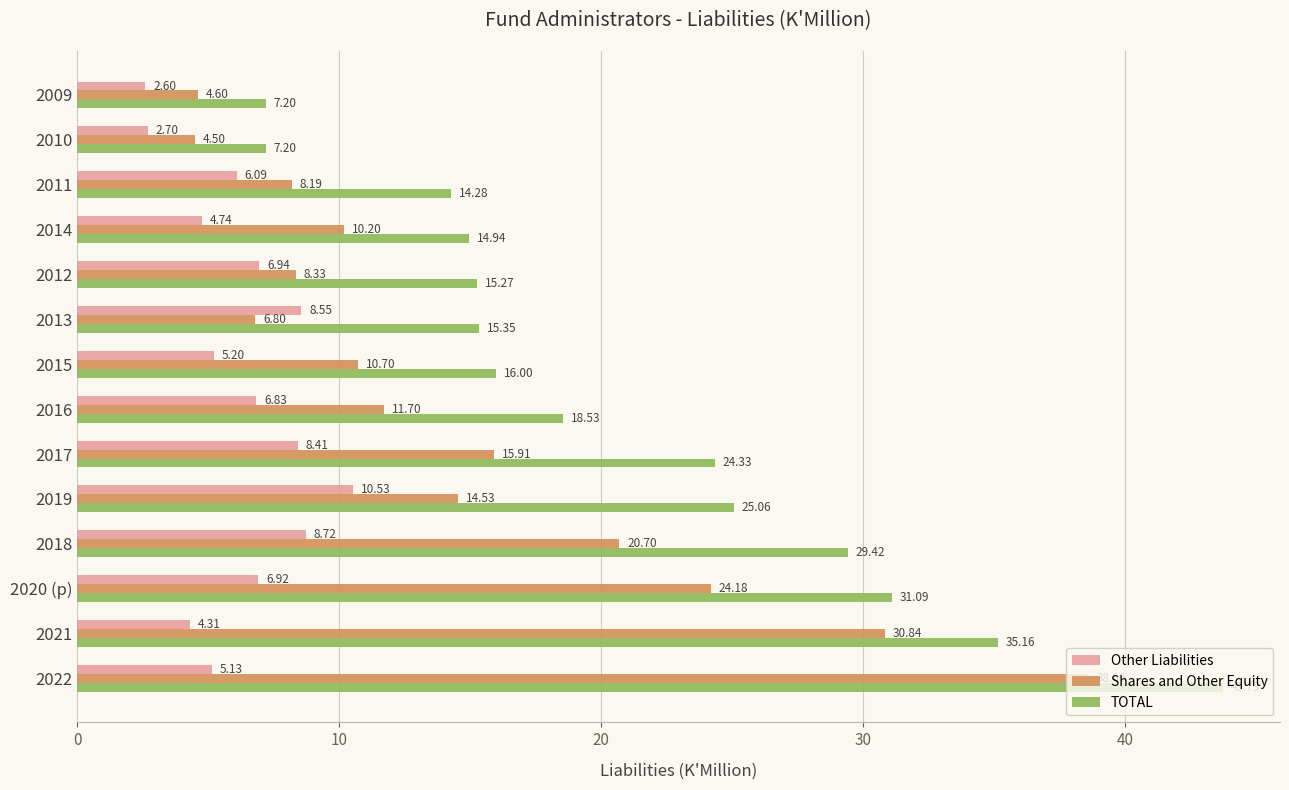

What is the sum of the Shares and Other Equity values at 2016 and 2017?

27.6